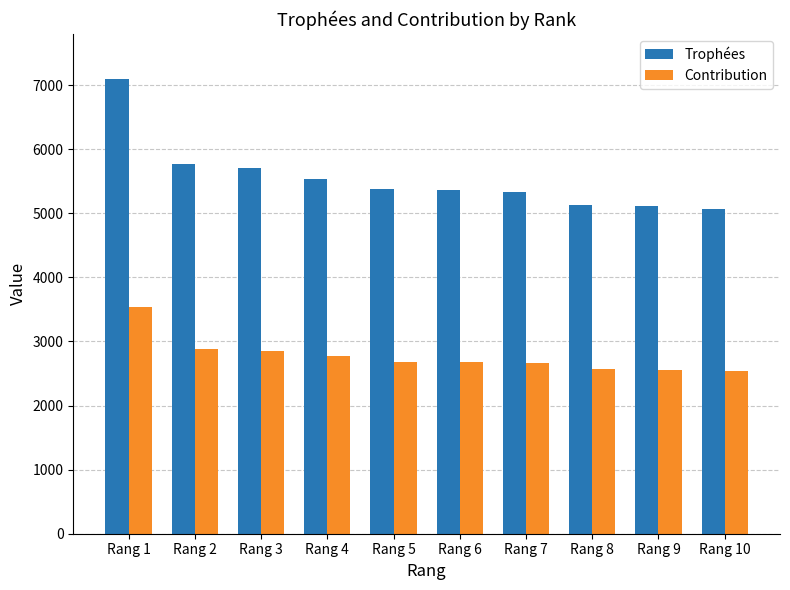

At how many categories does at least one series exceed 3335?

10